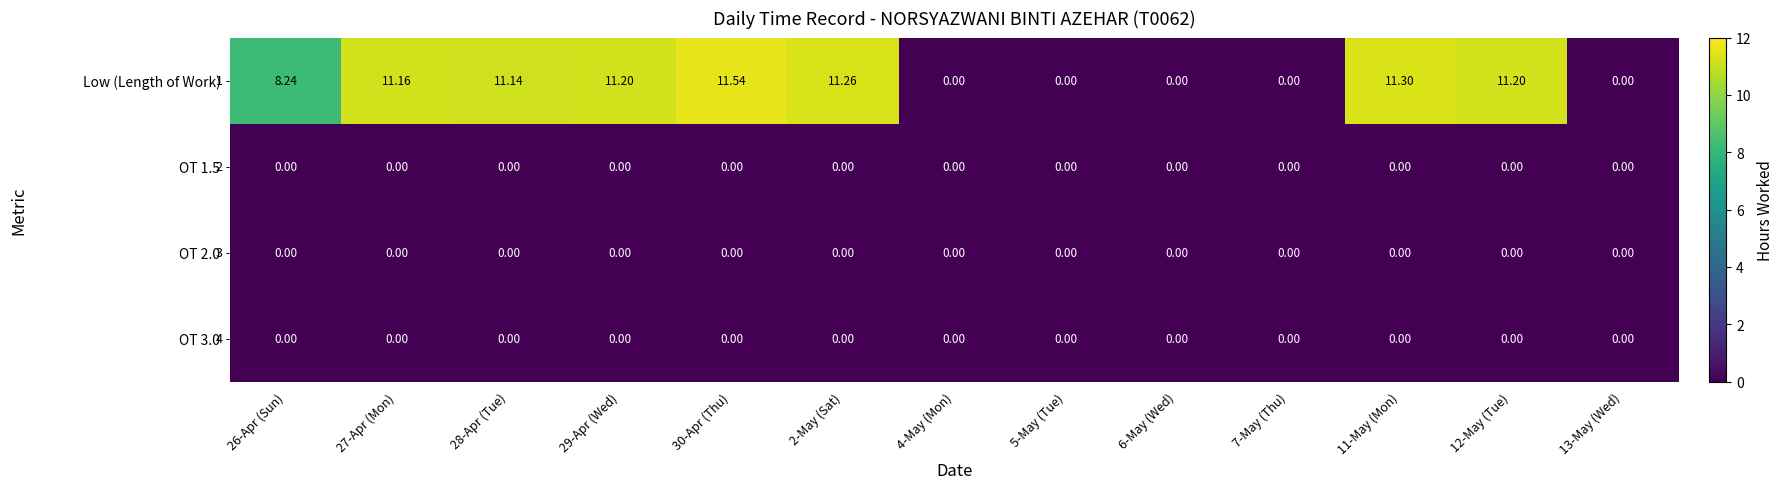

Which series has the largest total across all categories?

Low (Length of Work)